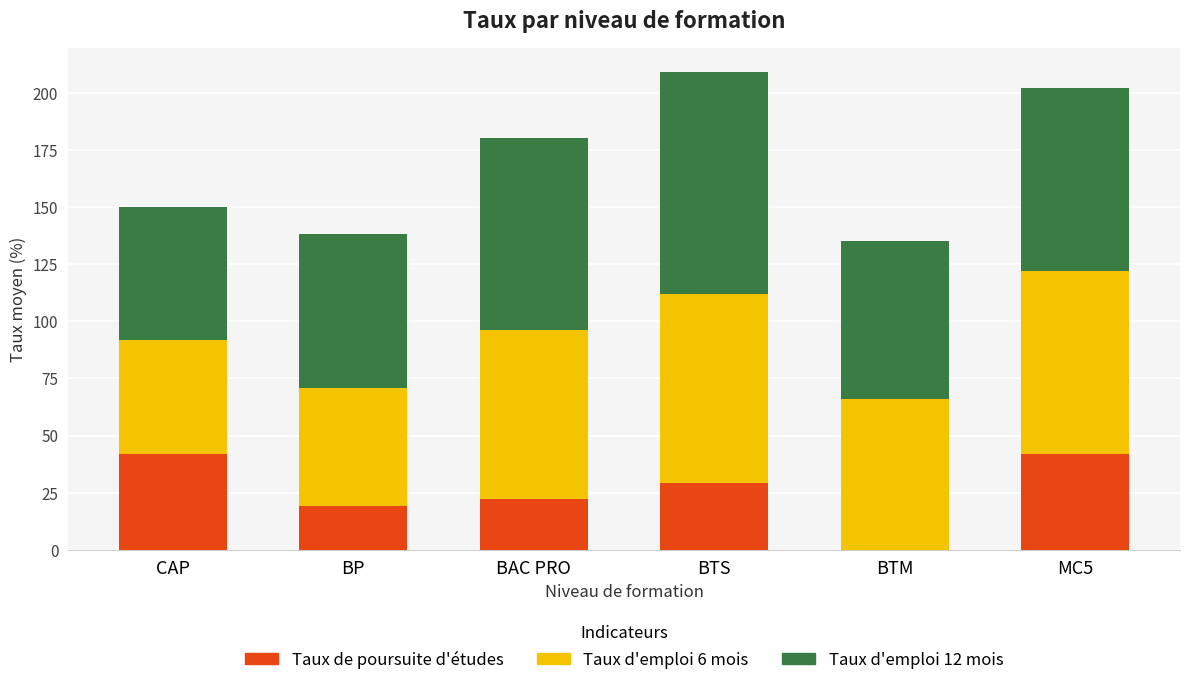

What is the total value across all series at BAC PRO?

180